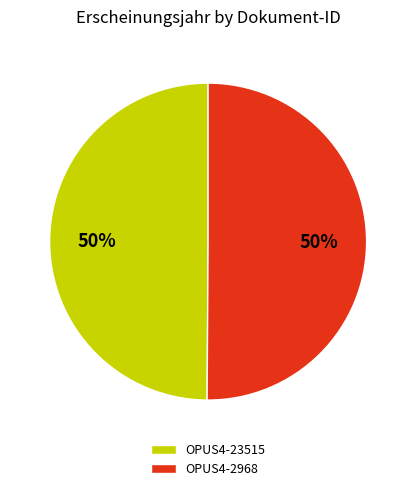

Count the number of slices in the pie.

2